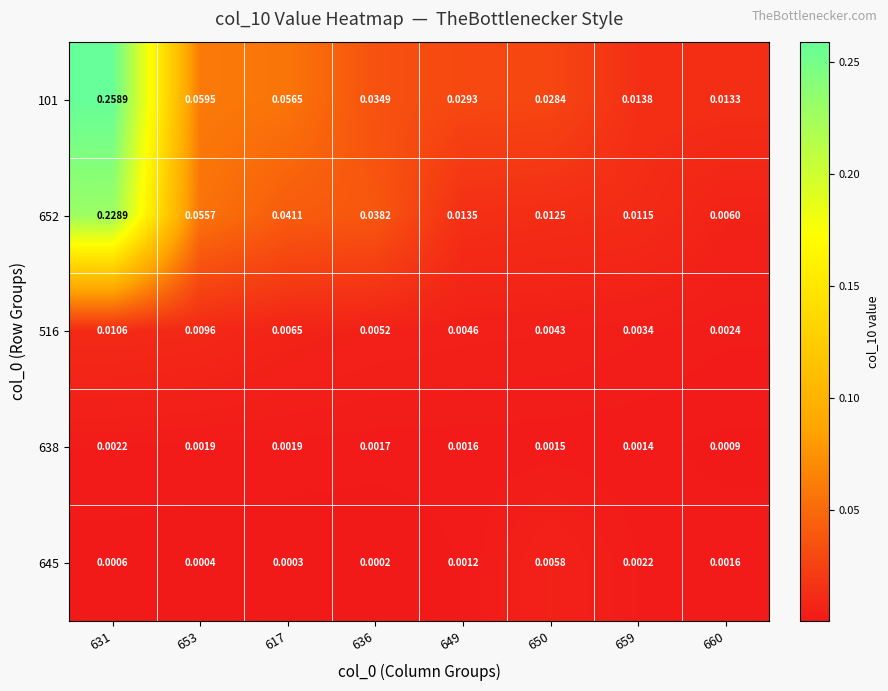

List the series in order of their peak value, highest first.

101, 652, 516, 645, 638